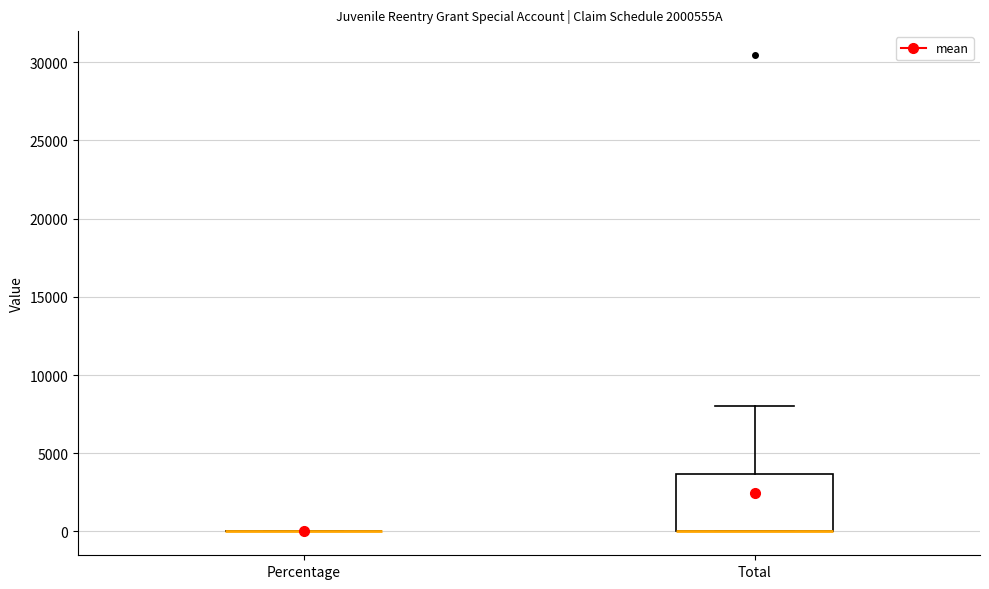

Which box is the tallest, from its lower edge to its upper edge?

Total